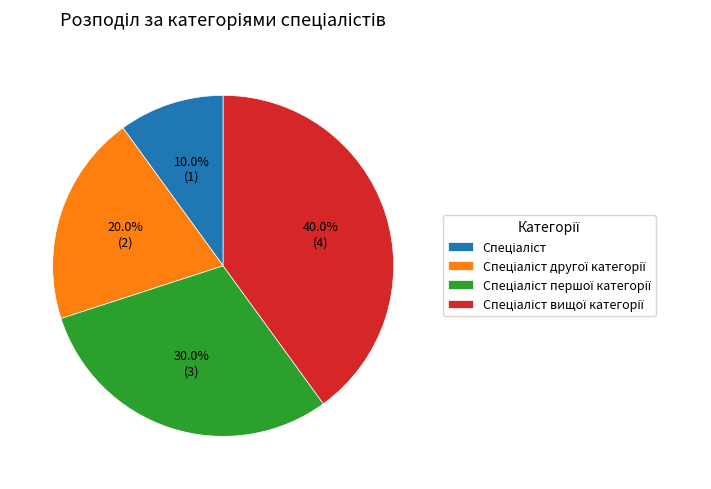

Which has a higher value, Спеціаліст or Спеціаліст вищої категорії?

Спеціаліст вищої категорії